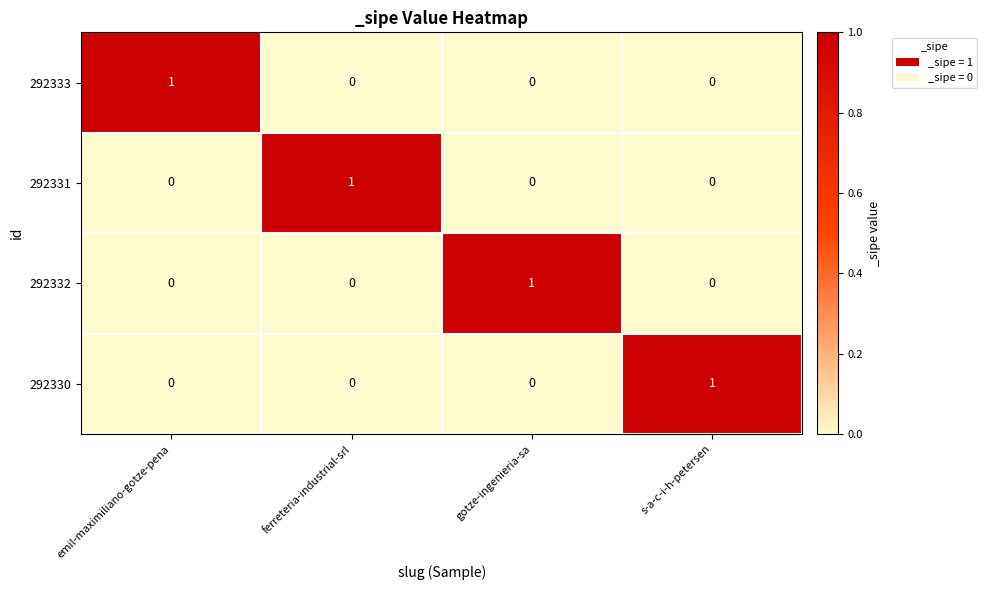

Is the value of 292332 at gotze-ingenieria-sa greater than the value of 292333 at s-a-c-i-h-petersen?

Yes